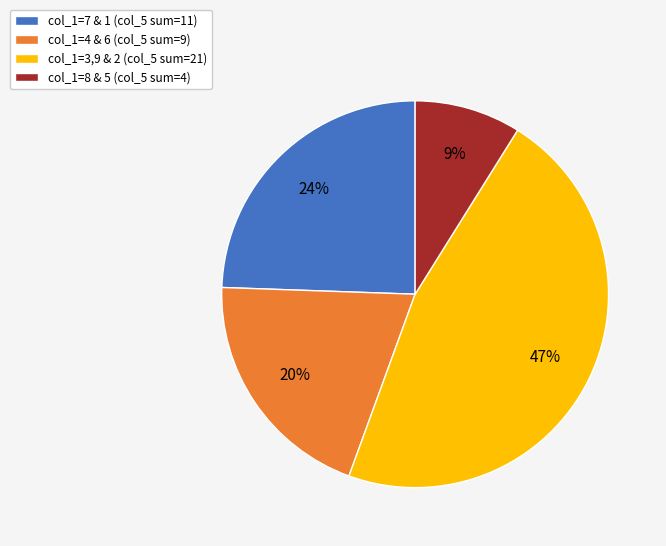

Is the sum of col_1=4 & 6 (col_5 sum=9) and col_1=8 & 5 (col_5 sum=4) greater than half?

No